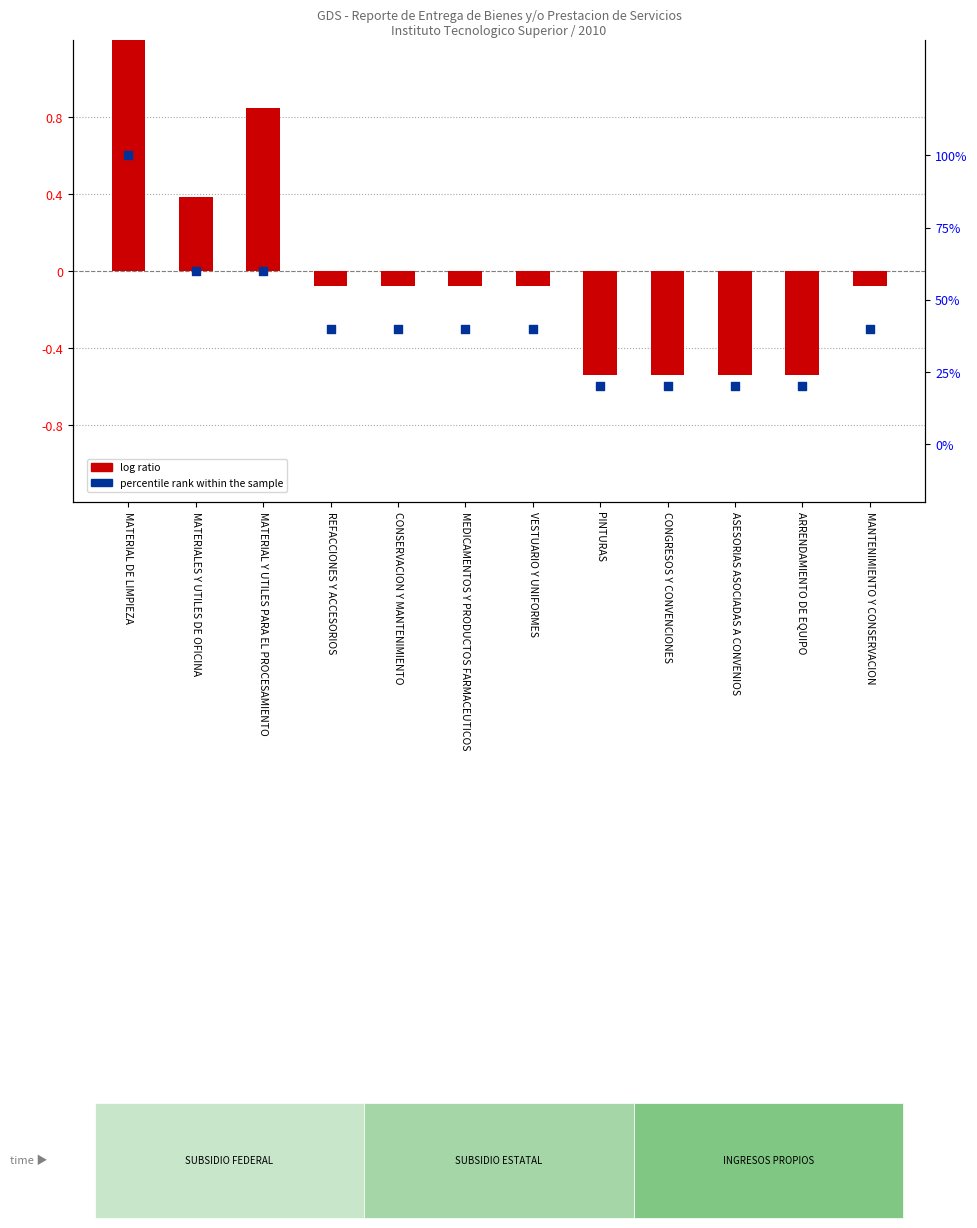

Which series reaches the maximum Y coordinate?

log ratio